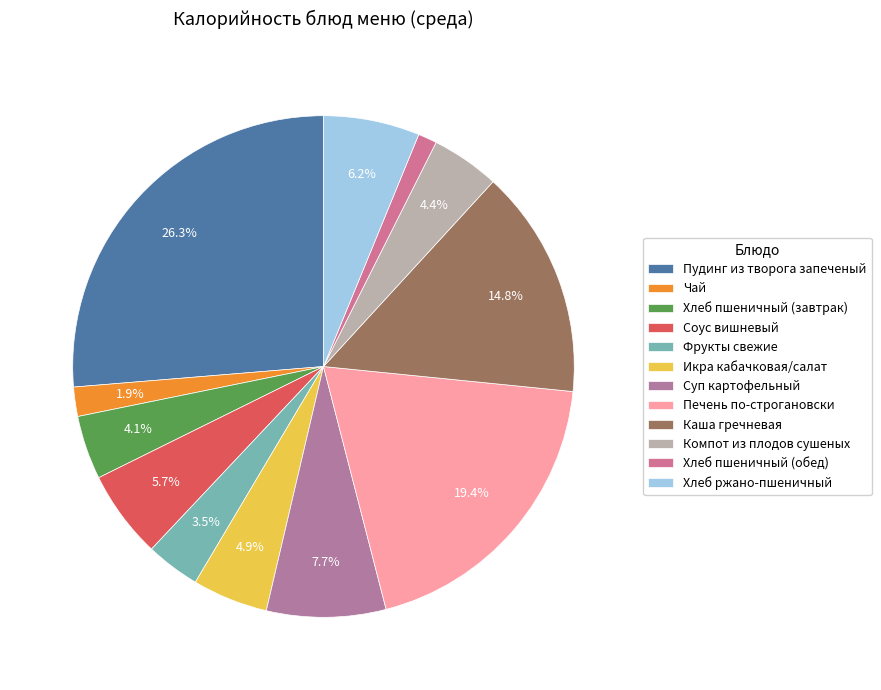

True or false: Фрукты свежие accounts for 3% of the total.

True